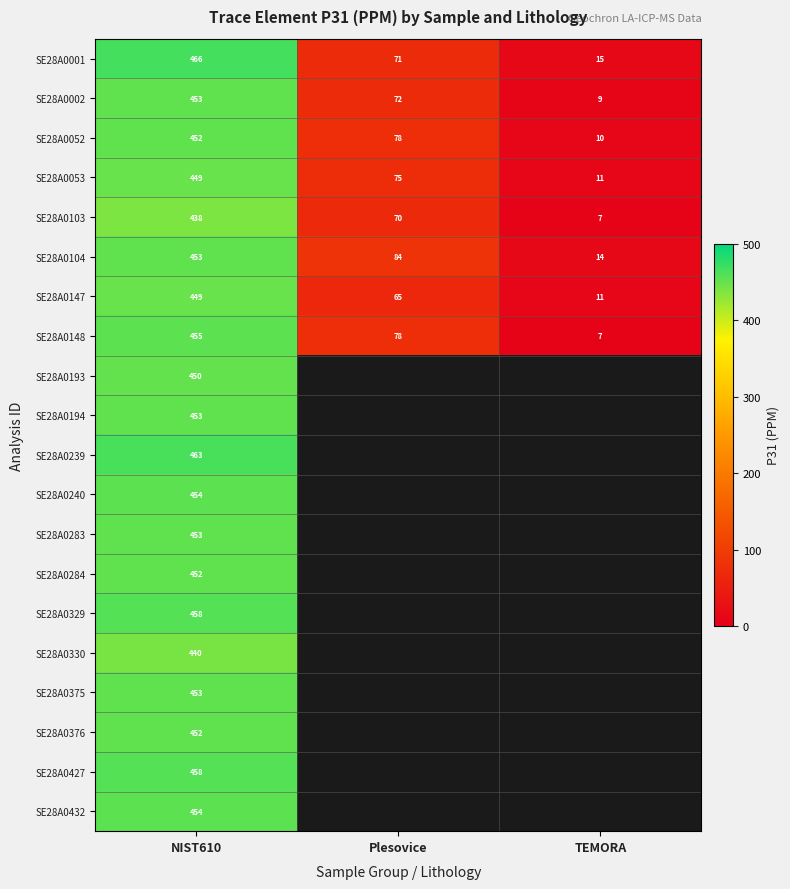

At which label does SE28A0103 reach its peak?

NIST610